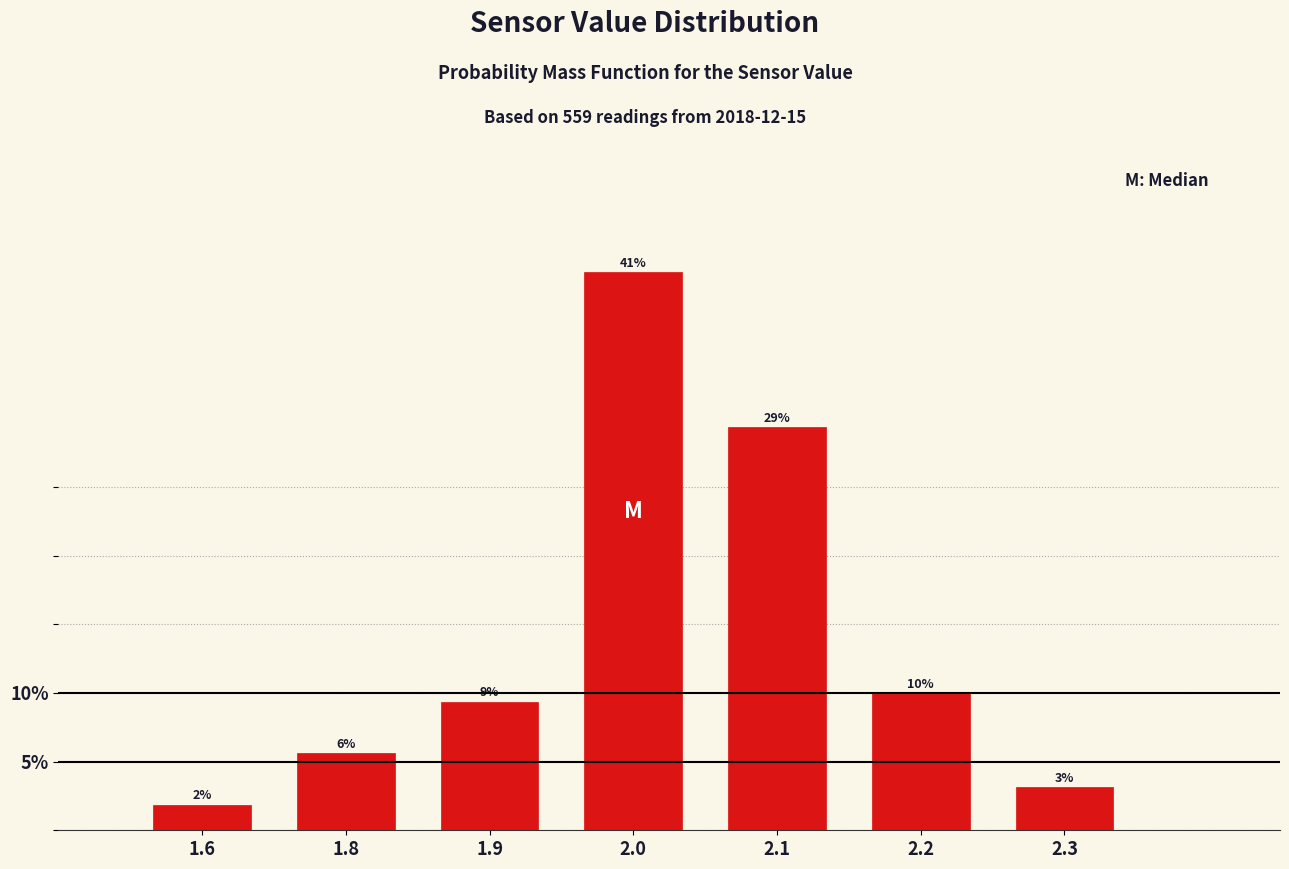

How many bars are there in total?

7